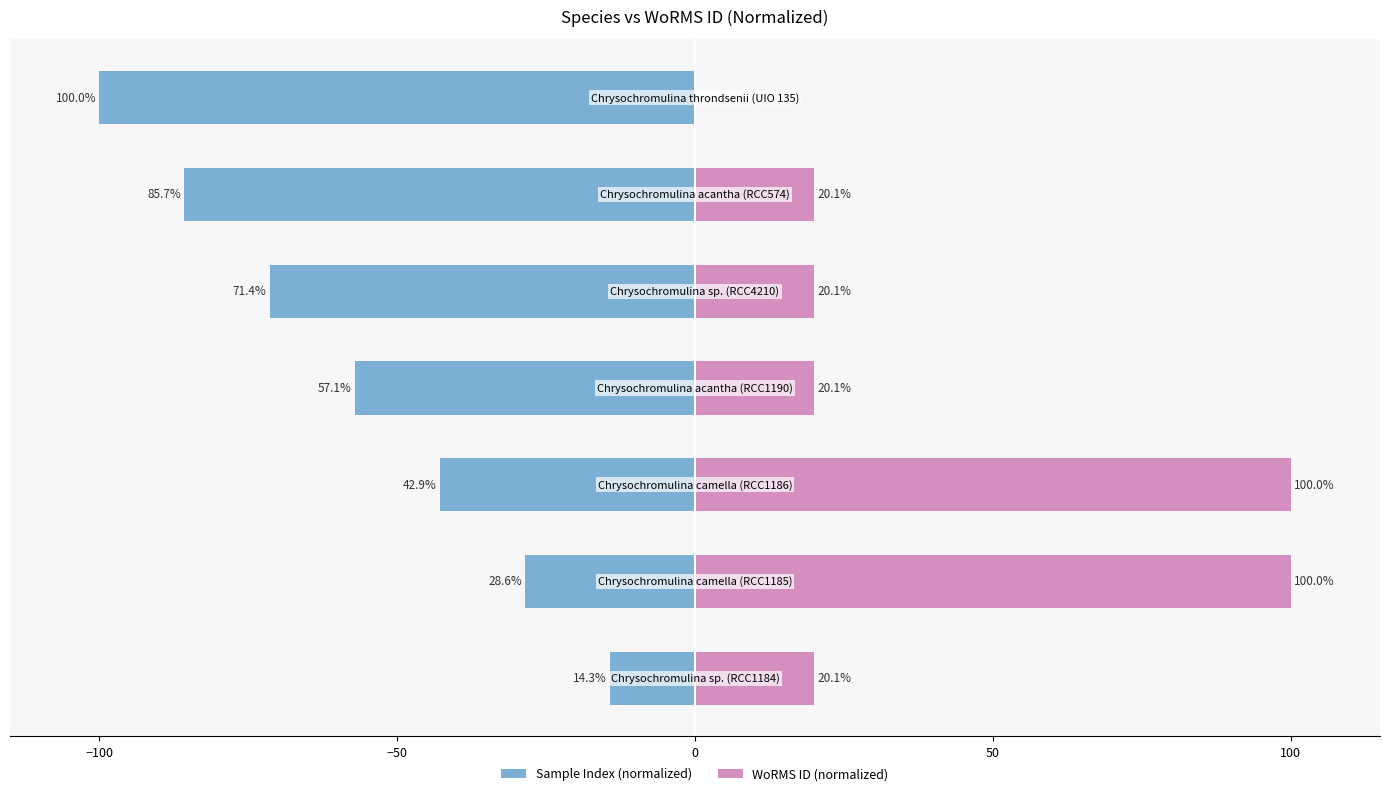

Which series has the widest spread of values?

WoRMS ID (normalized)